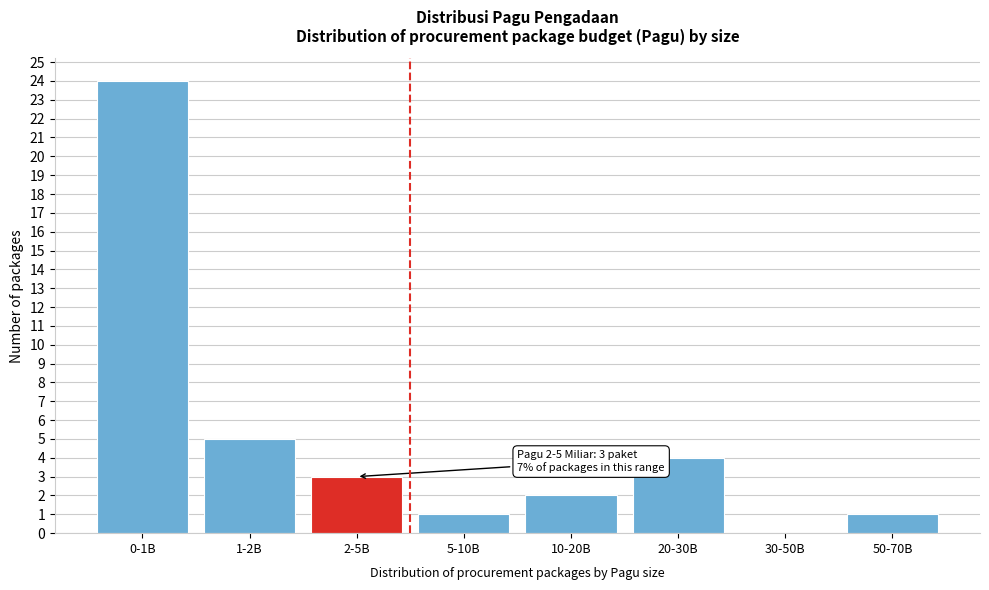

Reading right to left, transcribe all the data shown in this chart.

50-70B=1	30-50B=0	20-30B=4	10-20B=2	5-10B=1	2-5B=3	1-2B=5	0-1B=24